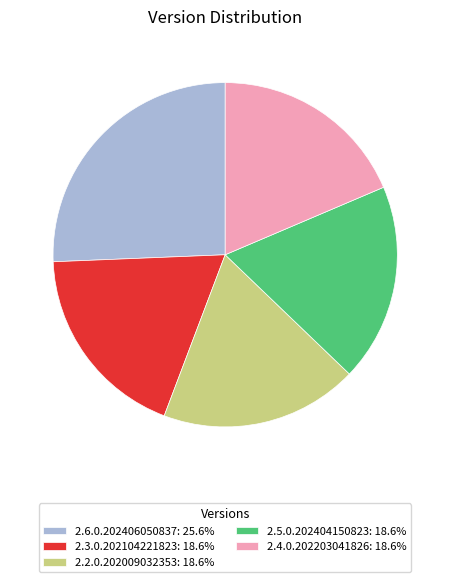

What is the ratio of the value at 2.3.0.202104221823: 18.6% to the value at 2.6.0.202406050837: 25.6%?

0.7